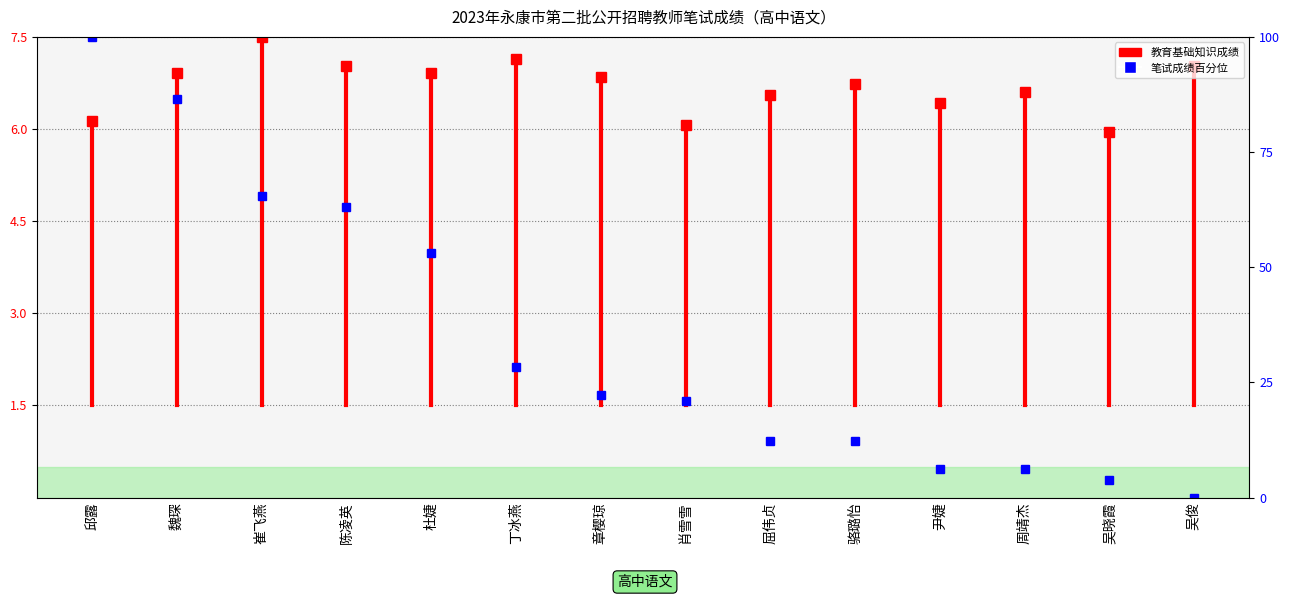

Is it true that the value at 邱露 is 0.3?

False